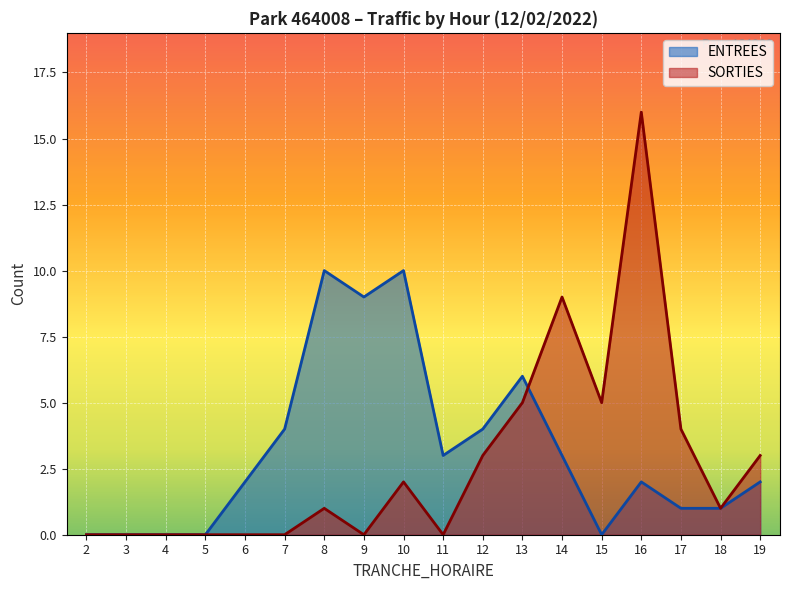

Reading left to right, what are all the values shown in this chart?

ENTREES: 2=0	3=0	4=0	5=0	6=2	7=4	8=10	9=9	10=10	11=3	12=4	13=6	14=3	15=0	16=2	17=1	18=1	19=2
SORTIES: 2=0	3=0	4=0	5=0	6=0	7=0	8=1	9=0	10=2	11=0	12=3	13=5	14=9	15=5	16=16	17=4	18=1	19=3